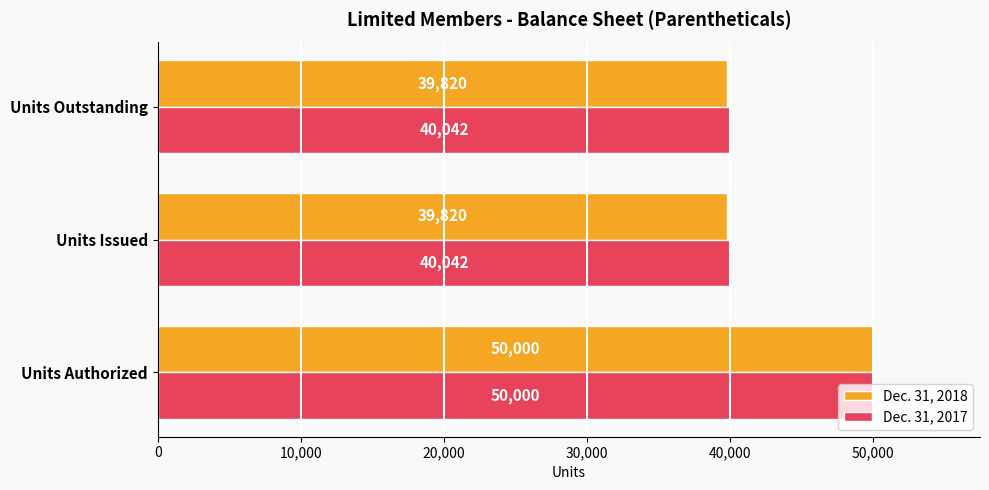

Which series changed the most between Units Authorized and Units Issued?

Dec. 31, 2018